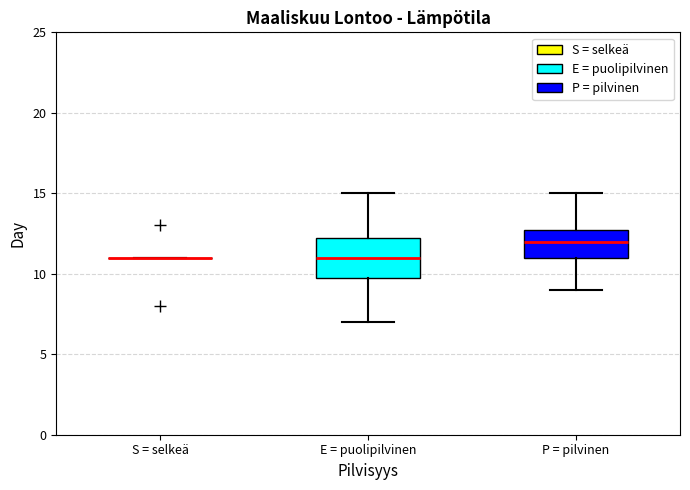

Comparing the boxes themselves (not the whiskers), which one is the tallest?

E = puolipilvinen